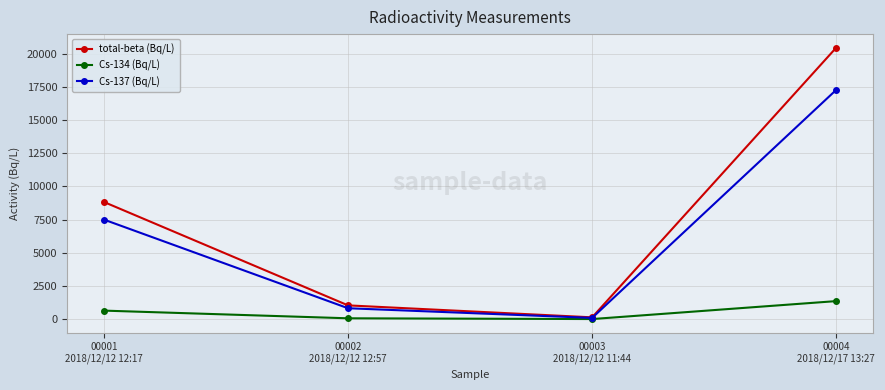

Is it true that Cs-137 (Bq/L) equals 9836.7 at 00001
2018/12/12 12:17?

False